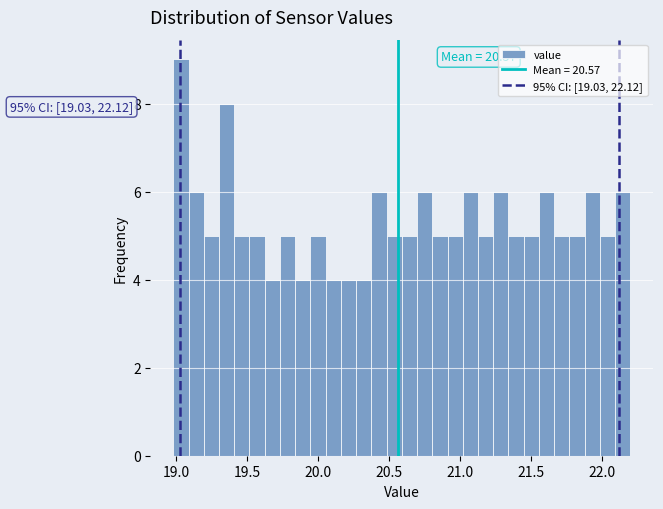

Read against the x-axis, roughly where is the centre of the tallest bar?

19.05